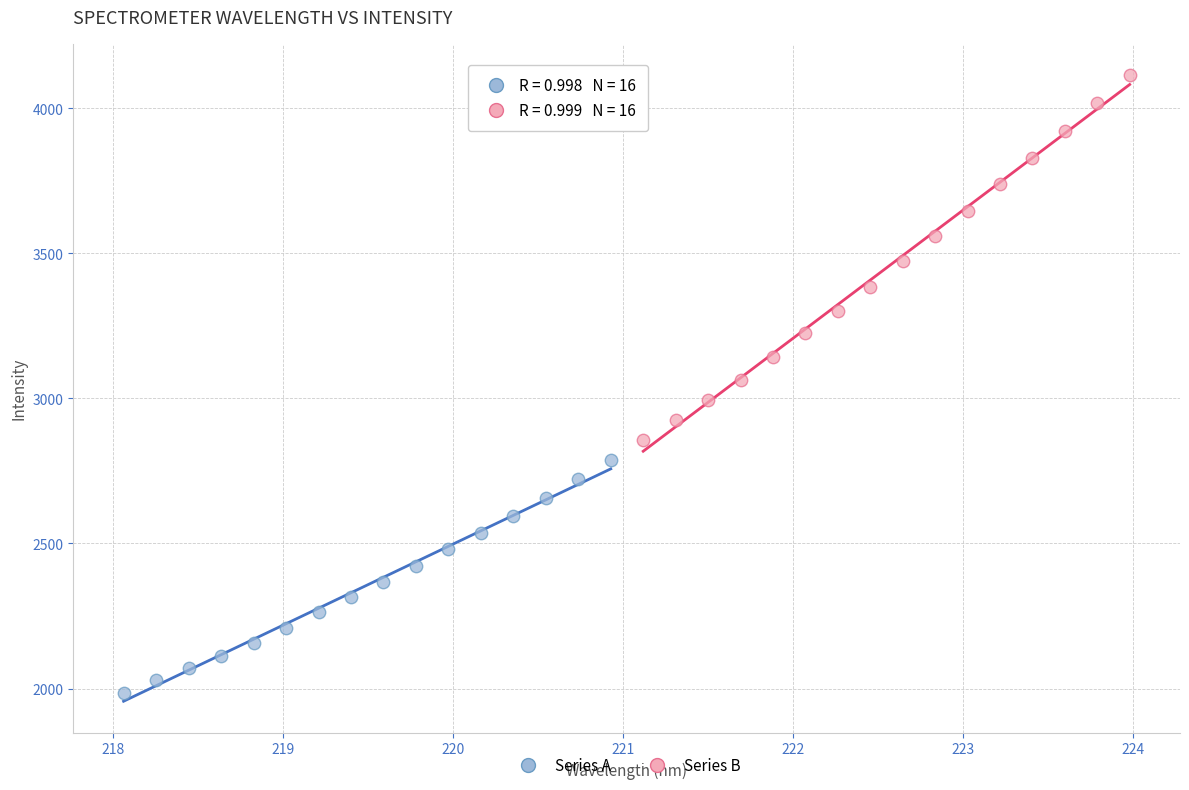

Which series reaches the maximum Y coordinate?

Series B